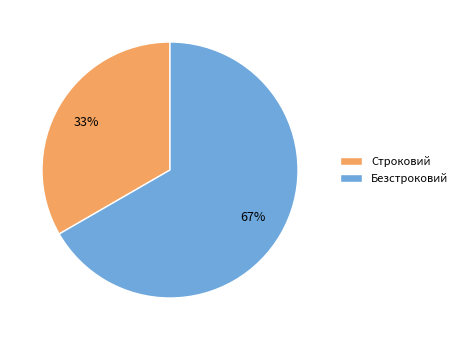

Is there any slice that represents more than half of the pie?

Yes